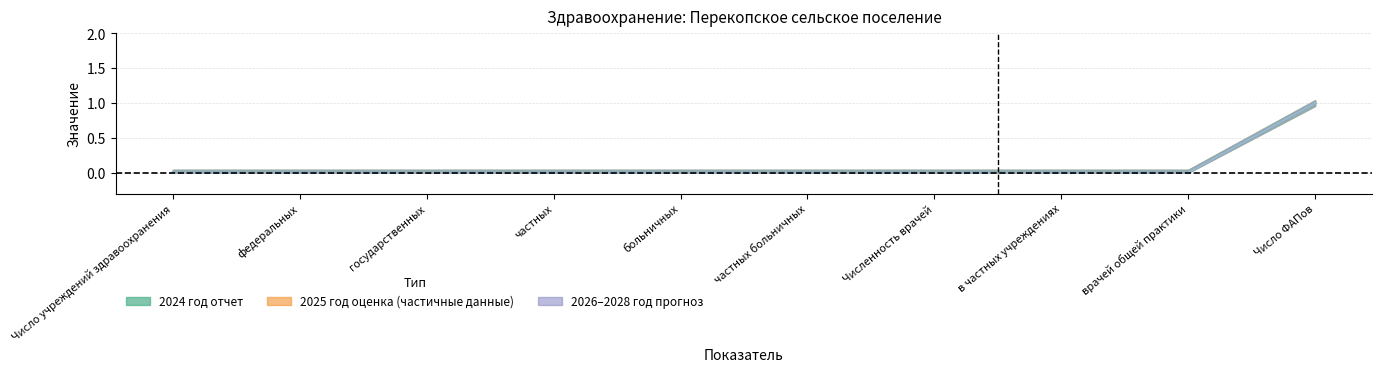

True or false: 2027 год прогноз and 2024 год отчет cross at least once.

False